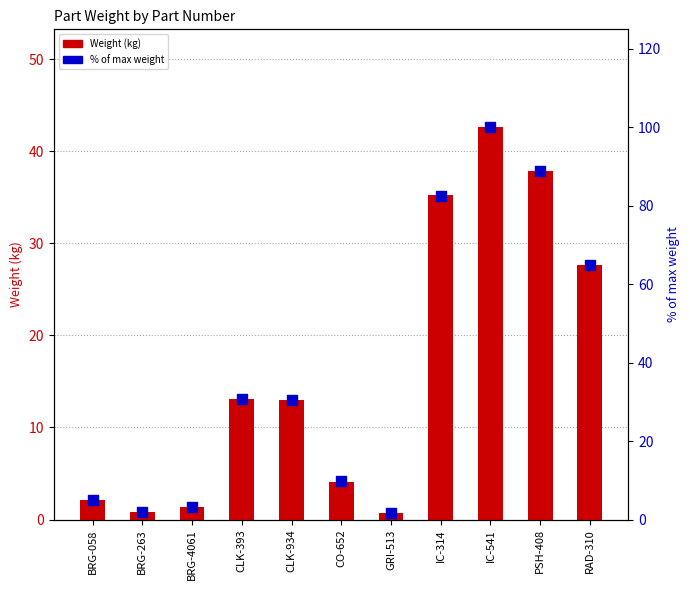

Which series contains the lowest Y value?

Weight (kg)